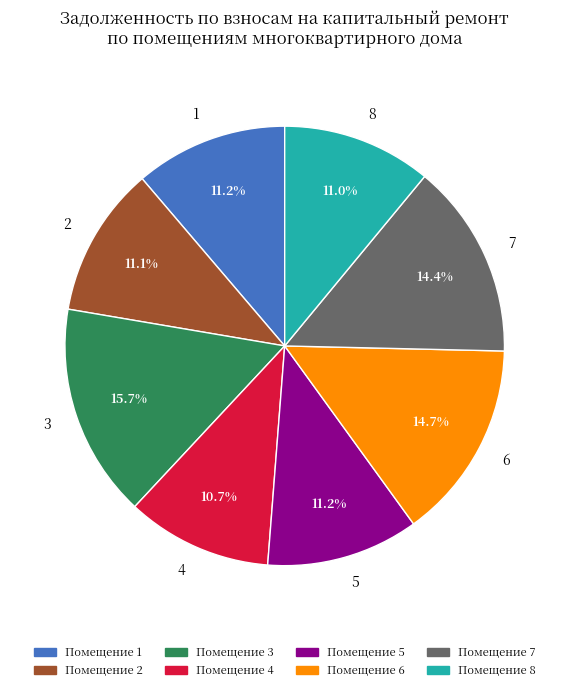

Is there a majority slice in this chart?

No